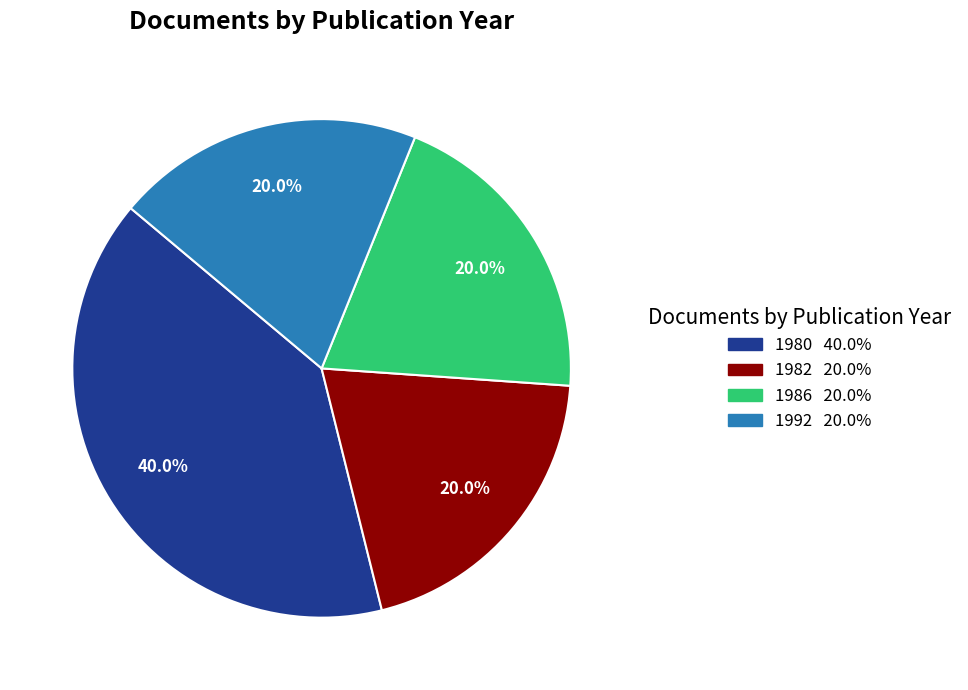

How many segments does this pie chart have?

4